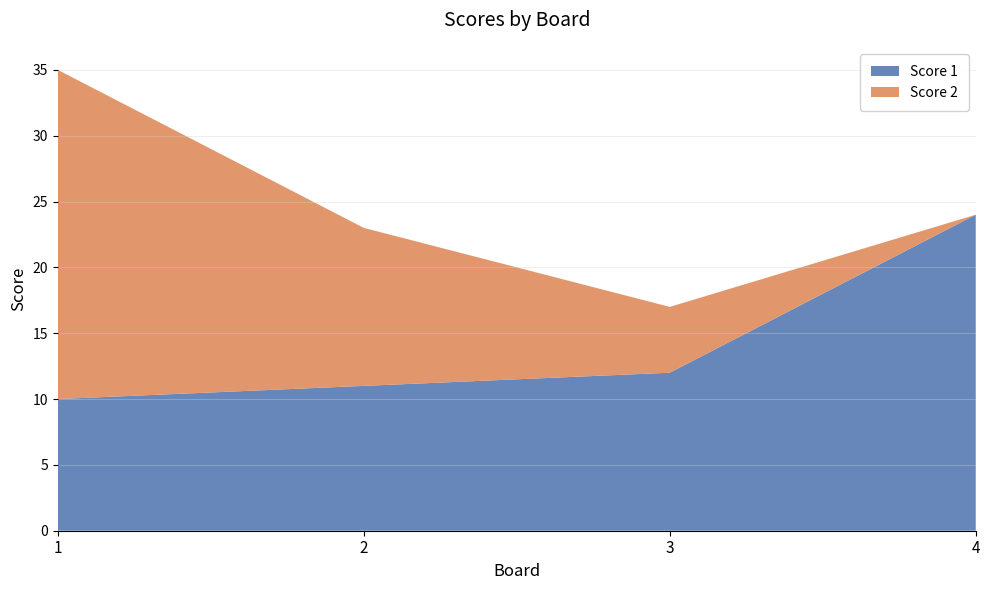

Reading right to left, transcribe all the data shown in this chart.

Score 1: 24	12	11	10
Score 2: 0	5	12	25